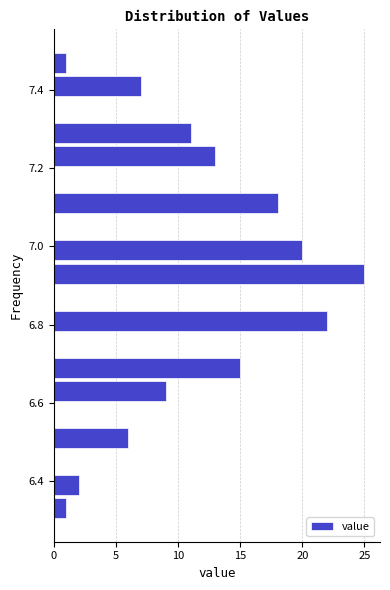

Read against the y-axis, roughly where is the centre of the longest bar?

6.94